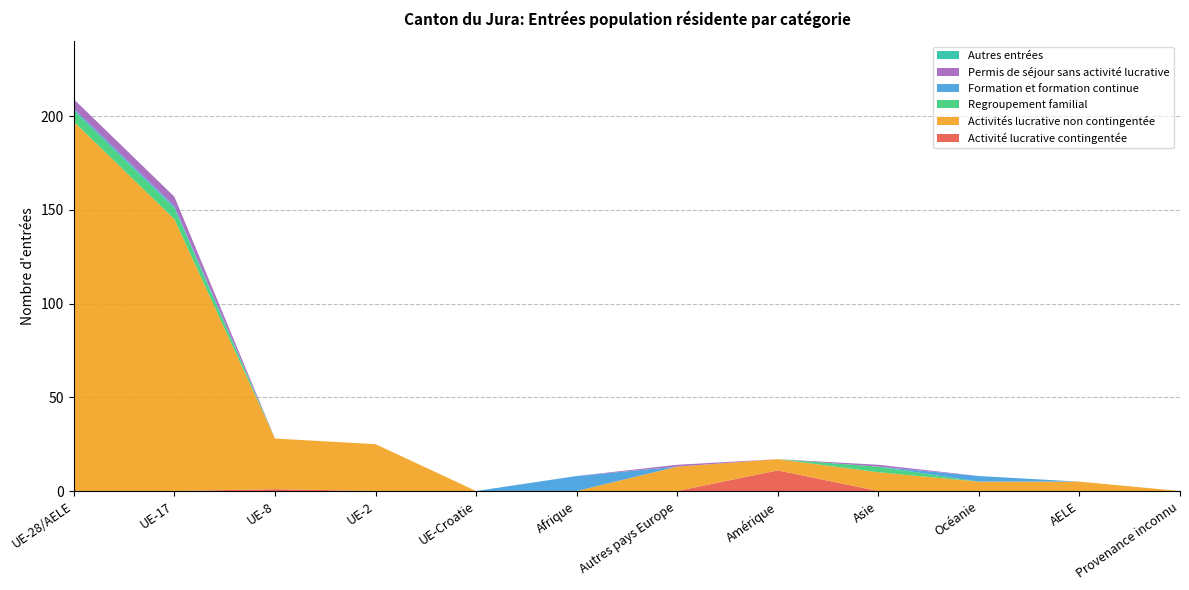

Reading left to right, list all the values displayed in this chart.

Activité lucrative contingentée: UE-28/AELE=0	UE-17=0	UE-8=1	UE-2=0	UE-Croatie=0	Afrique=0	Autres pays Europe=0	Amérique=11	Asie=0	Océanie=0	AELE=0	Provenance inconnu=0
Activités lucrative non contingentée: UE-28/AELE=197	UE-17=145	UE-8=27	UE-2=25	UE-Croatie=0	Afrique=0	Autres pays Europe=13	Amérique=6	Asie=10	Océanie=5	AELE=5	Provenance inconnu=0
Regroupement familial: UE-28/AELE=6	UE-17=6	UE-8=0	UE-2=0	UE-Croatie=0	Afrique=0	Autres pays Europe=0	Amérique=0	Asie=3	Océanie=0	AELE=0	Provenance inconnu=0
Formation et formation continue: UE-28/AELE=1	UE-17=1	UE-8=0	UE-2=0	UE-Croatie=0	Afrique=8	Autres pays Europe=0	Amérique=0	Asie=0	Océanie=3	AELE=0	Provenance inconnu=0
Permis de séjour sans activité lucrative: UE-28/AELE=5	UE-17=5	UE-8=0	UE-2=0	UE-Croatie=0	Afrique=0	Autres pays Europe=1	Amérique=0	Asie=1	Océanie=0	AELE=0	Provenance inconnu=0
Autres entrées: UE-28/AELE=0	UE-17=0	UE-8=0	UE-2=0	UE-Croatie=0	Afrique=0	Autres pays Europe=0	Amérique=0	Asie=0	Océanie=0	AELE=0	Provenance inconnu=0